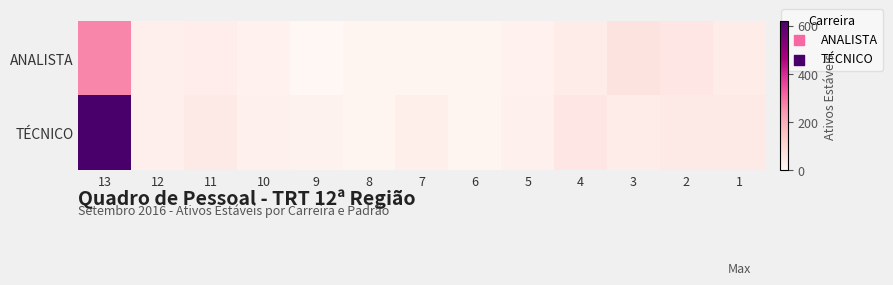

Reading left to right, list all the values displayed in this chart.

ANALISTA: 13=267	12=25	11=32	10=19	9=2	8=9	7=7	6=8	5=17	4=38	3=66	2=57	1=34
TÉCNICO: 13=620	12=26	11=46	10=22	9=16	8=12	7=27	6=5	5=23	4=56	3=36	2=48	1=48